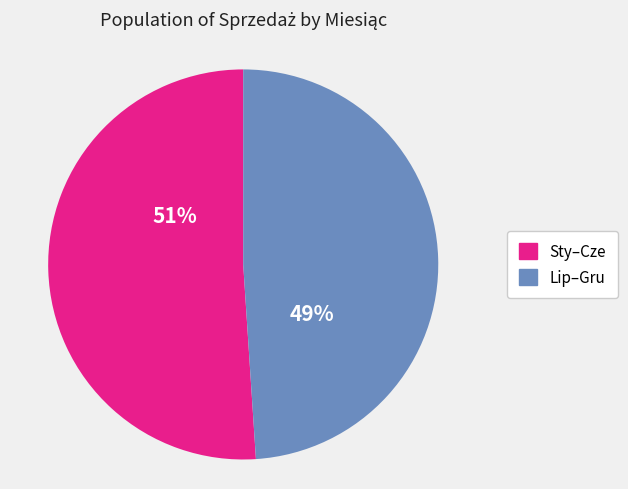

Which slice is the largest?

Sty–Cze